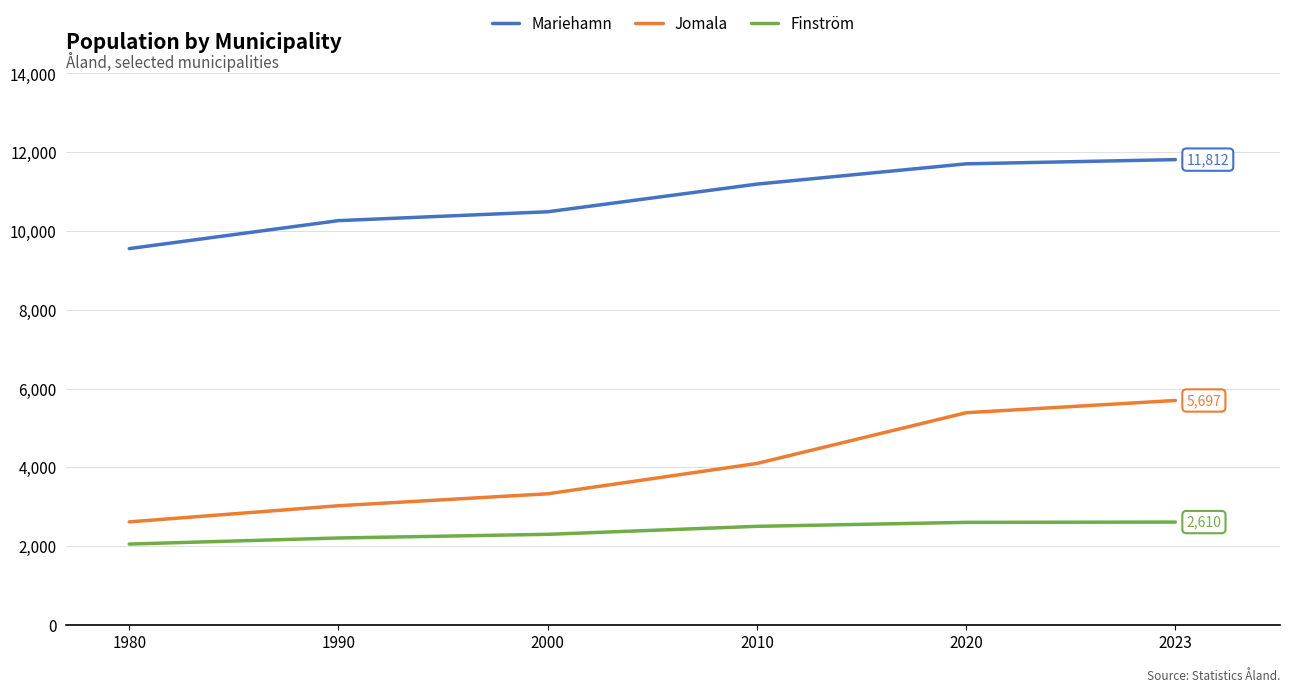

Rank the series by their average value, from lowest to highest.

Finström, Jomala, Mariehamn